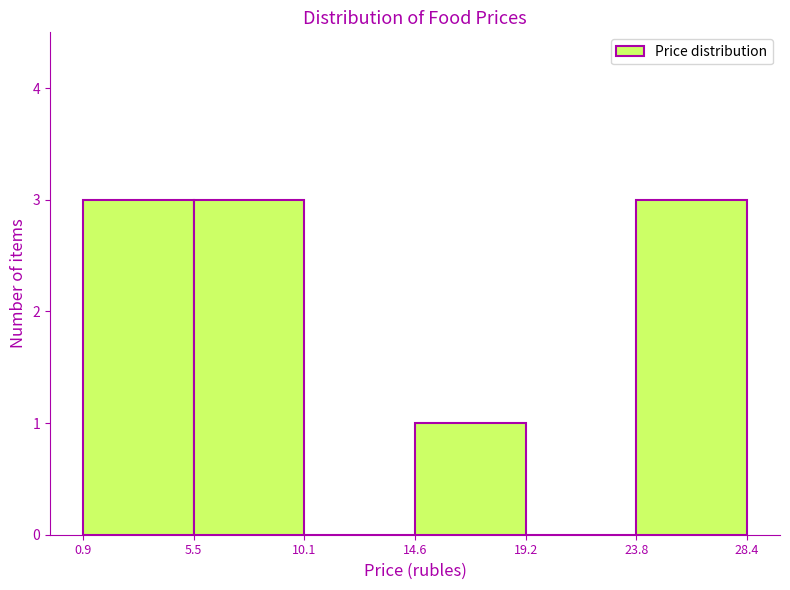

What is the height of the bar covering 23.8 to 28.4 on the x-axis? The values are not printed on the chart, so give them approximately, as read against the axis.

3